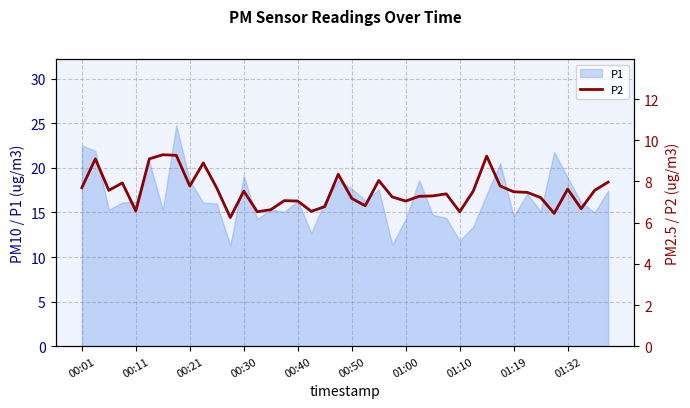

What is the lowest value of the P1 series?

11.3